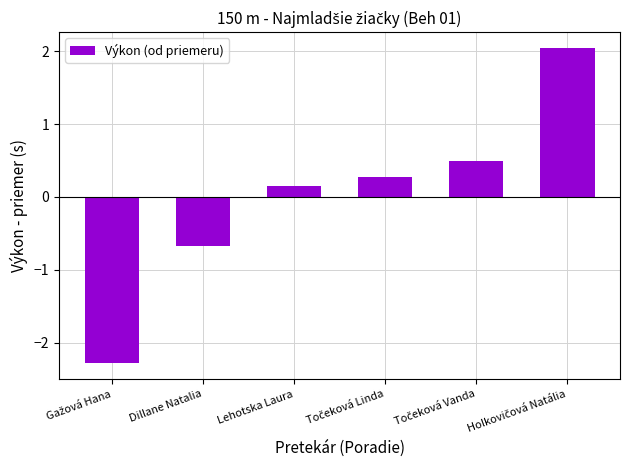

Are the bars grouped side by side (vs. stacked)?

No